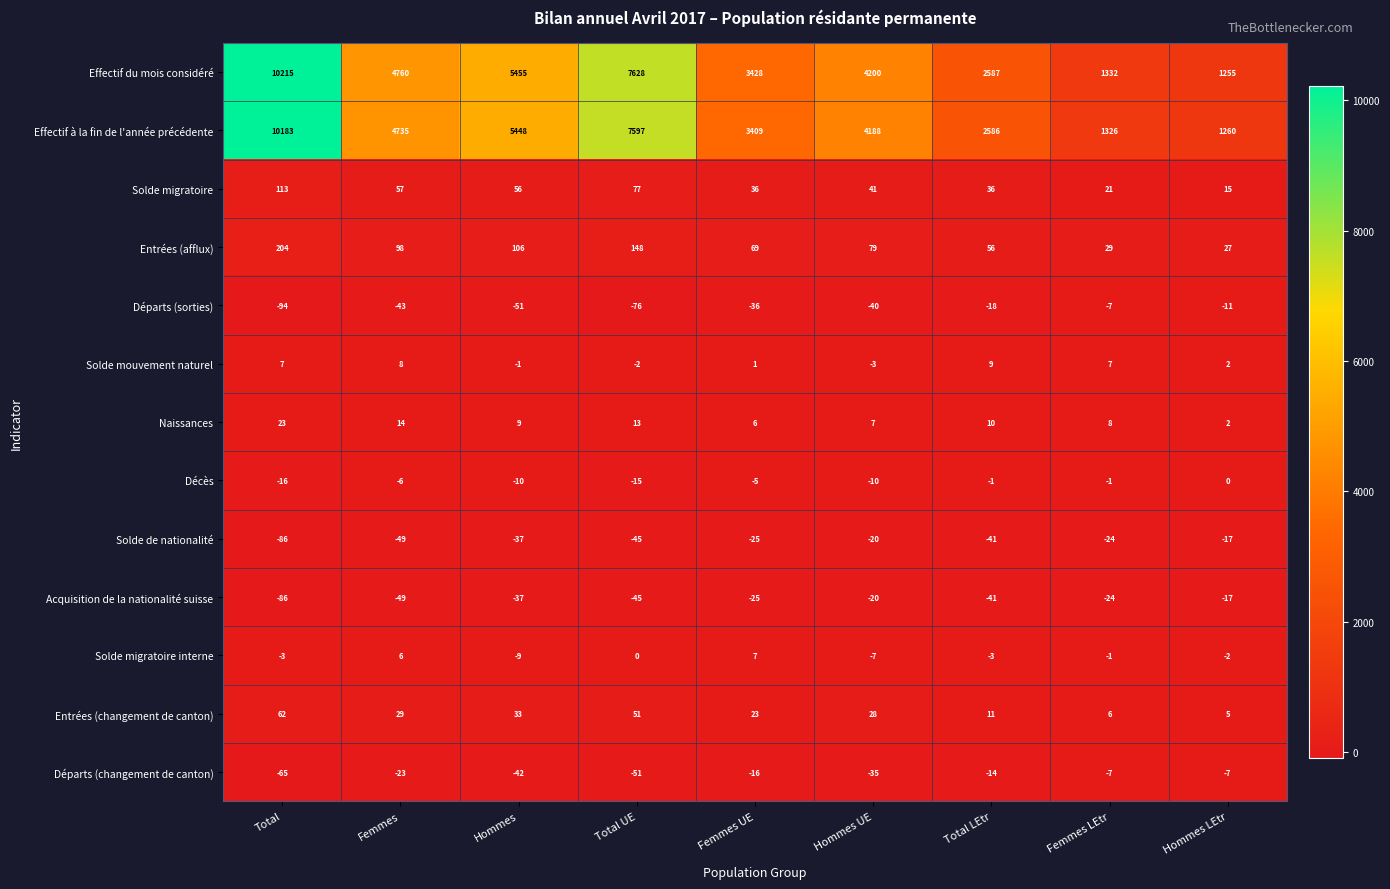

How many categories are shown in the chart?

9